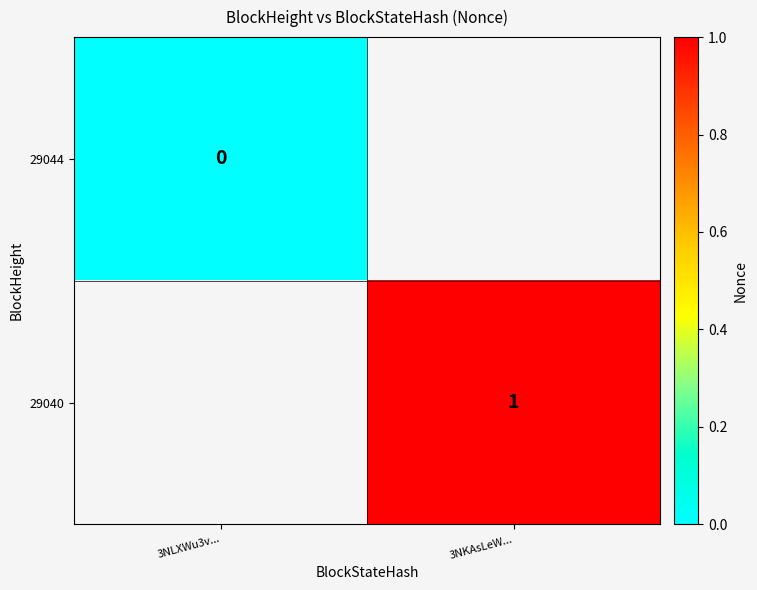

Is the value of 29044 at 3NLXWu3v... greater than the value of 29040 at 3NKAsLeW...?

No